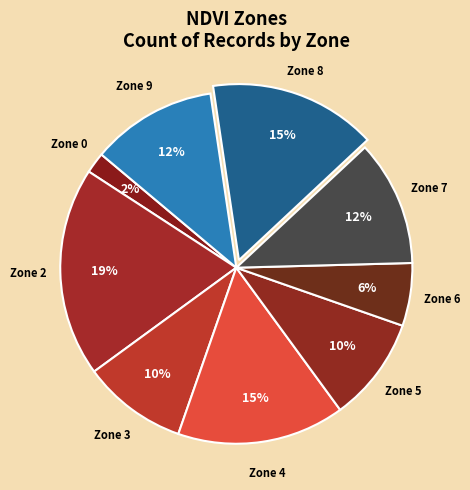

Does Zone 0 represent more than half of the total?

No